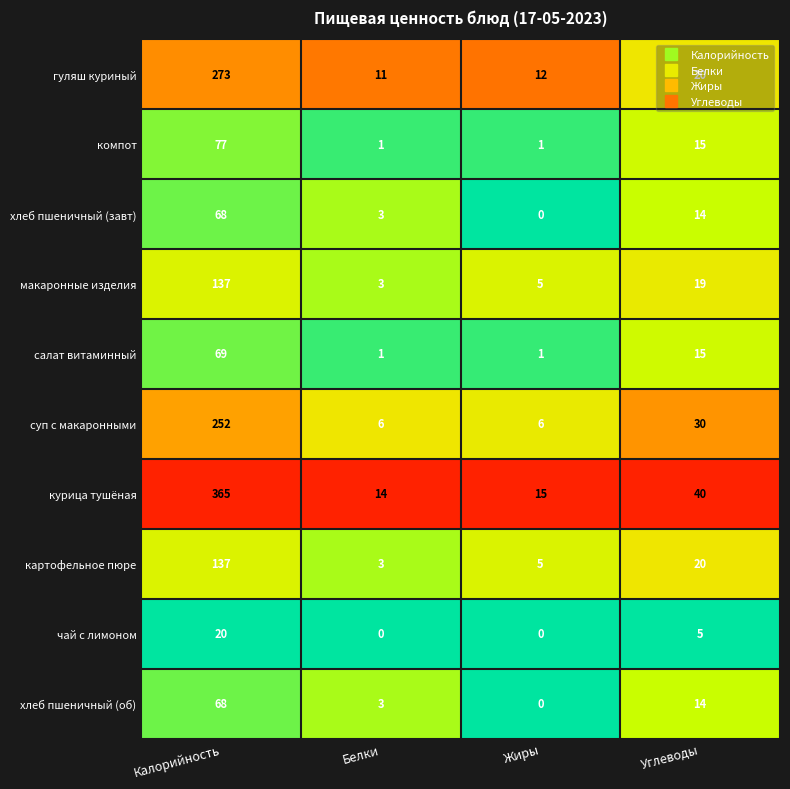

What is the difference between the second highest and minimum values in the курица тушёная series?

26